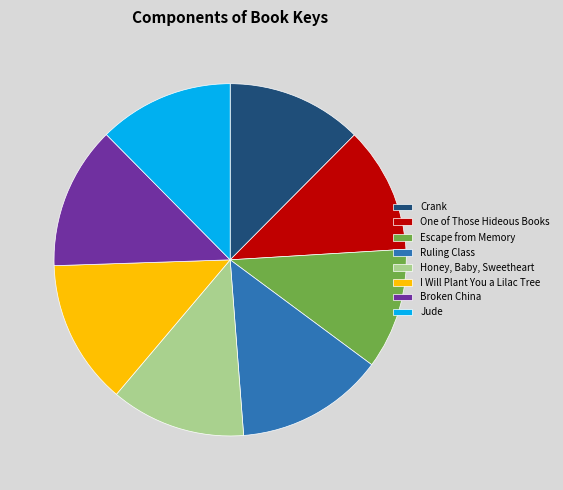

How many segments does this pie chart have?

8